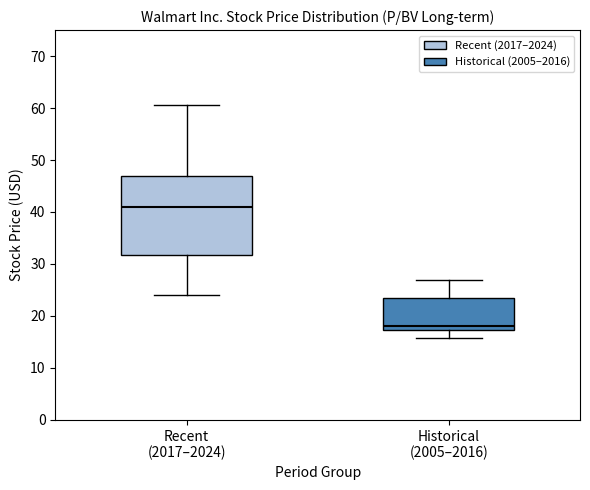

Reading left to right, transcribe this box plot: for each box, give where its median line is, the range the box spans, and where its two whiskers end, as read against the y-axis. The values are not printed on the chart, so give them approximately, as read against the axis.

Recent (2017–2024): median 41, box 32 to 47, whiskers 24 to 61
Historical (2005–2016): median 18, box 17 to 23, whiskers 16 to 27